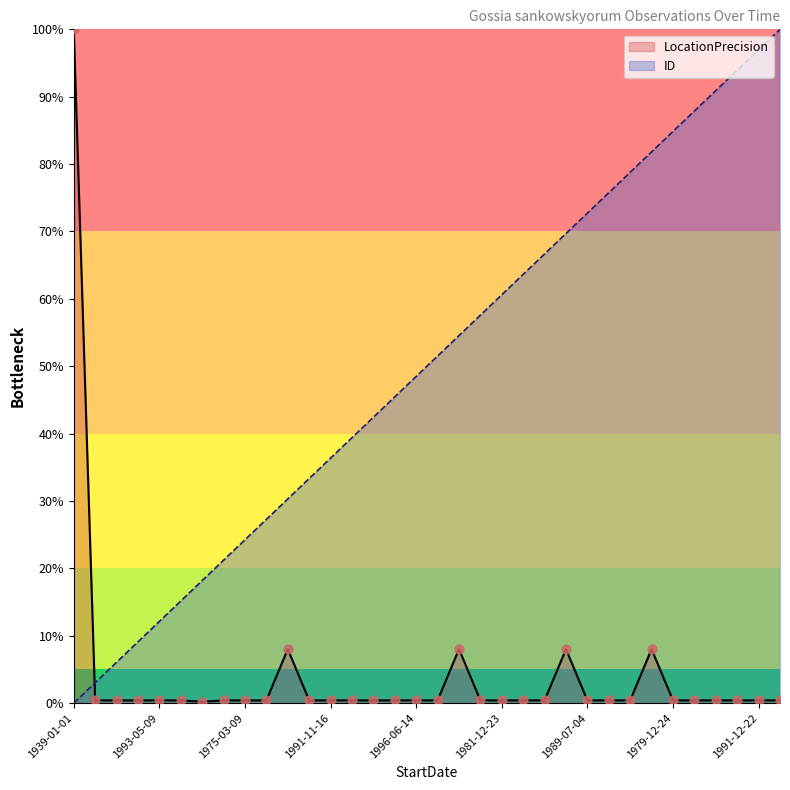

What are all the series names shown in the legend?

LocationPrecision, ID